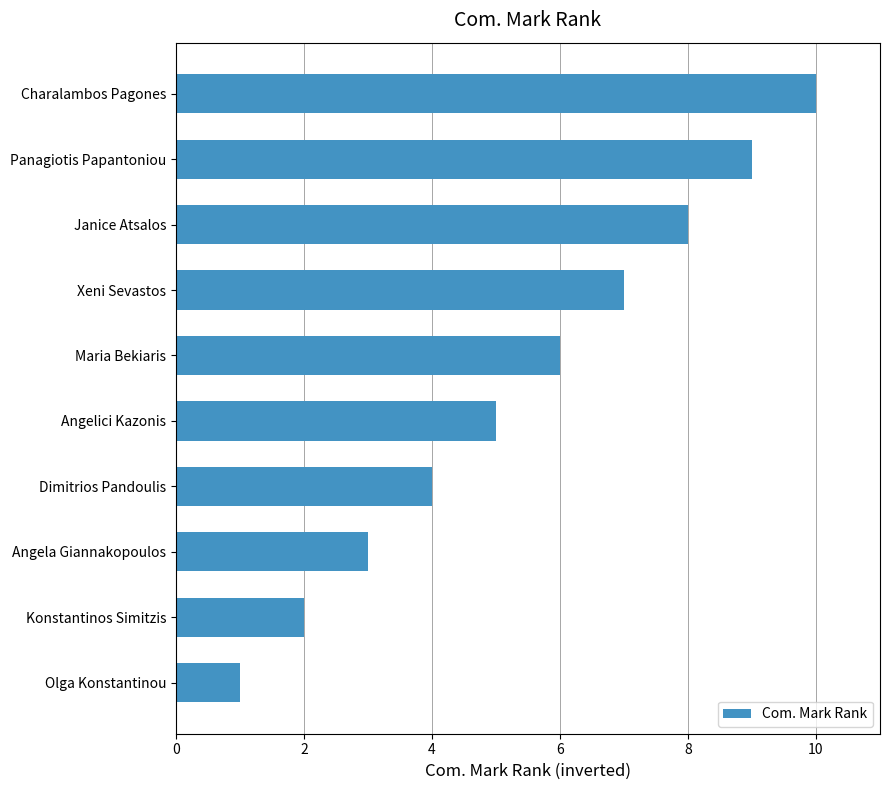

What is the label of the 1st bar from the bottom?

Olga Konstantinou